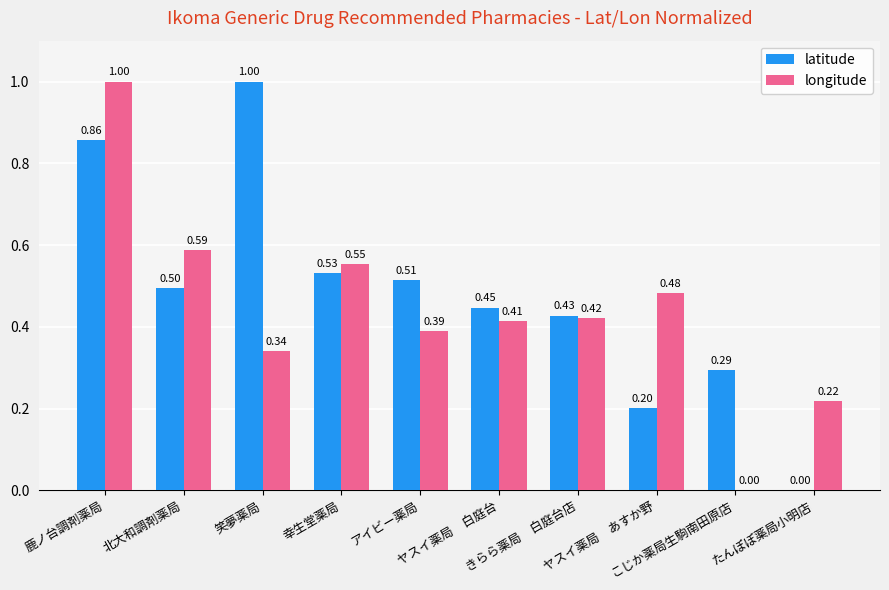

What is the sum of all longitude values?

4.4